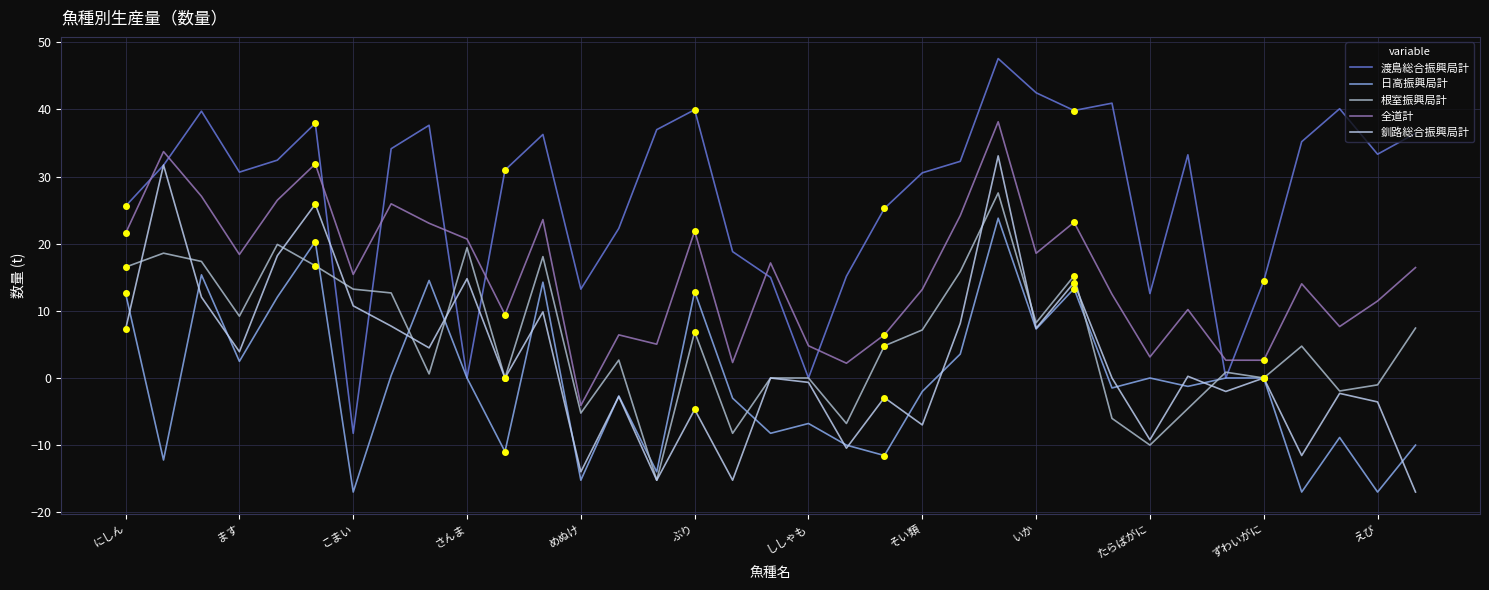

True or false: 釧路総合振興局計 and 全道計 cross at least once.

False